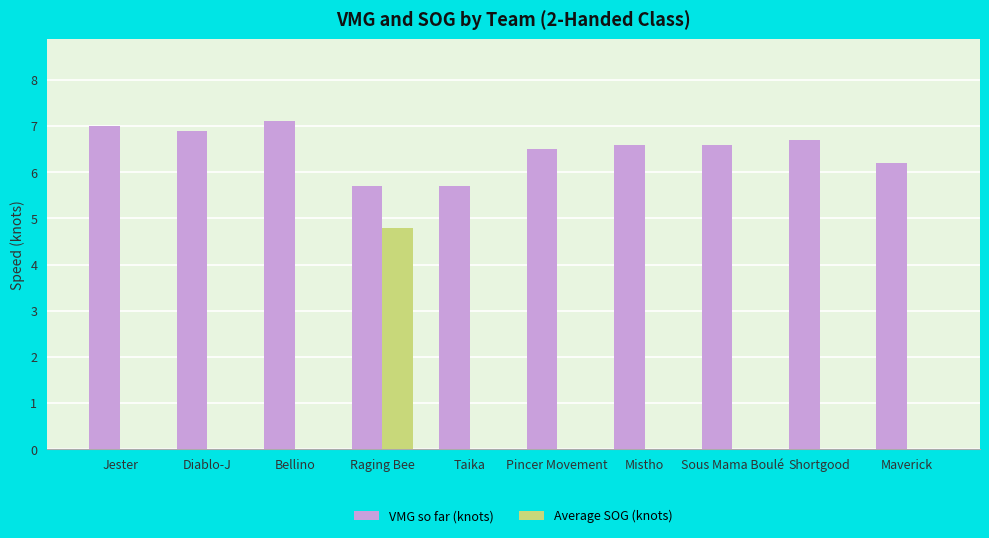

What is the total value across all series at Mistho?

6.6